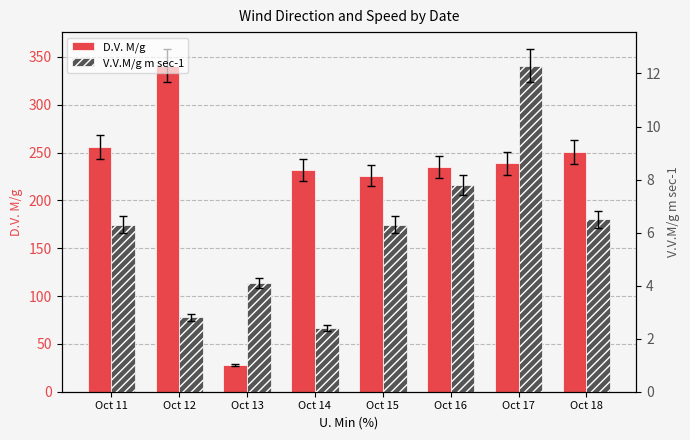

Reading left to right, extract all data points from this chart.

D.V. M/g: Oct 11=256.0	Oct 12=341.0	Oct 13=28.0	Oct 14=232.0	Oct 15=226.0	Oct 16=235.0	Oct 17=239.0	Oct 18=251.0
V.V.M/g m sec-1: Oct 11=6.3	Oct 12=2.8	Oct 13=4.1	Oct 14=2.4	Oct 15=6.3	Oct 16=7.8	Oct 17=12.3	Oct 18=6.5